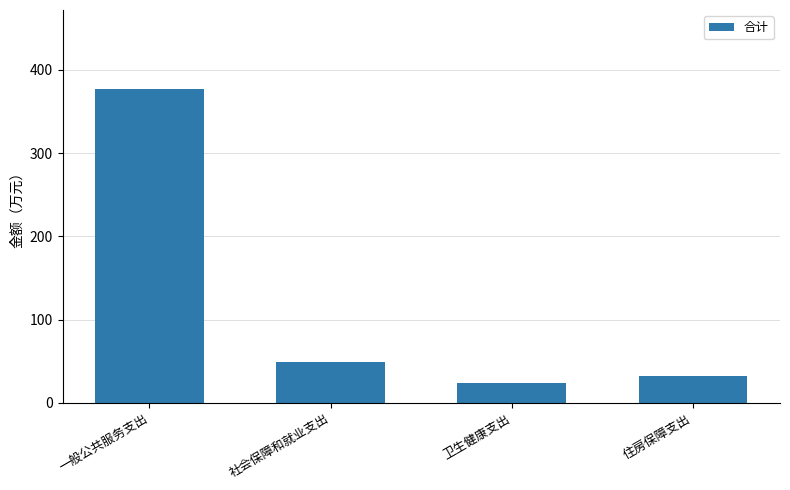

At which label does the data first exceed 49?

一般公共服务支出